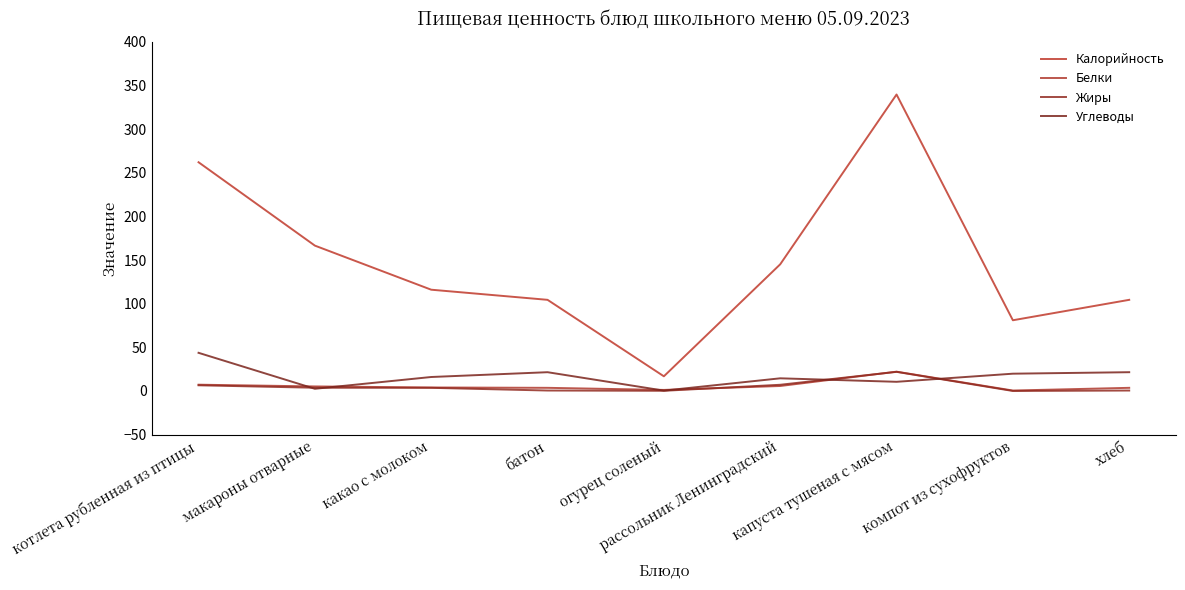

True or false: Калорийность has a value of 172.5 at хлеб.

False